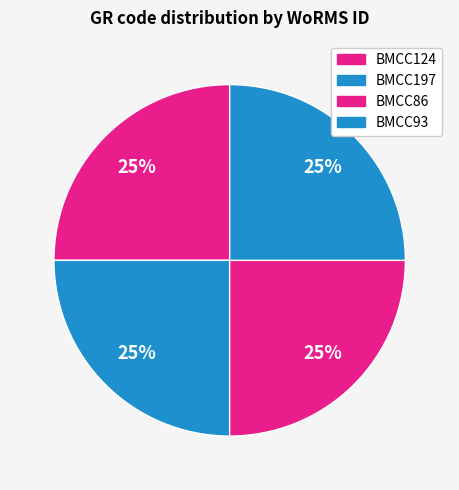

Count the number of slices in the pie.

4